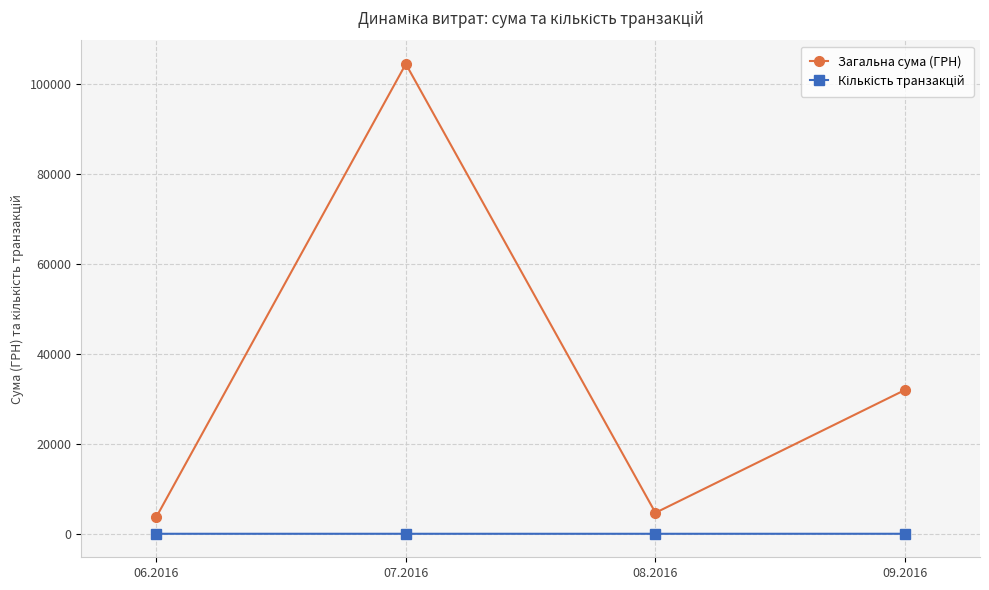

What is the difference between the second highest and minimum values in the Загальна сума (ГРН) series?

28342.0